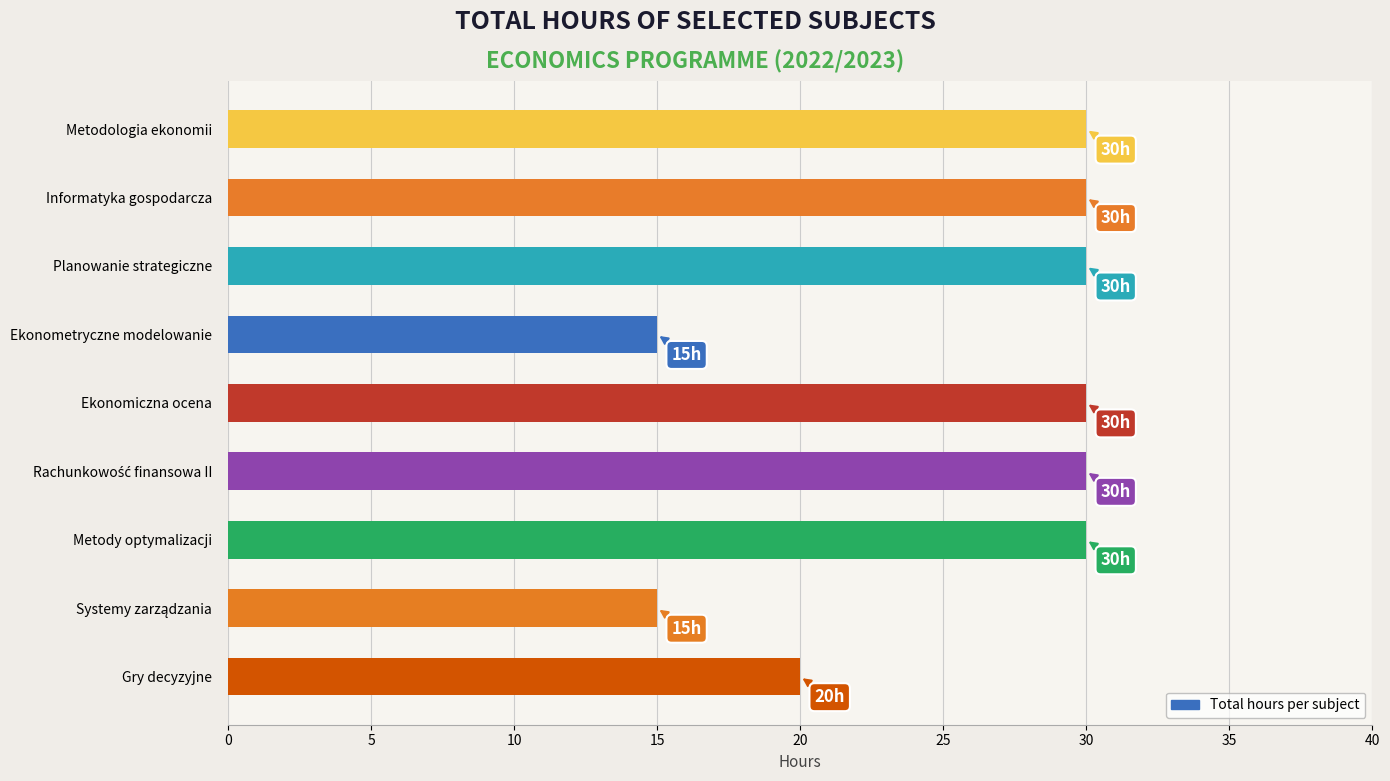

Reading bottom to top, extract all data points from this chart.

20	15	30	30	30	15	30	30	30